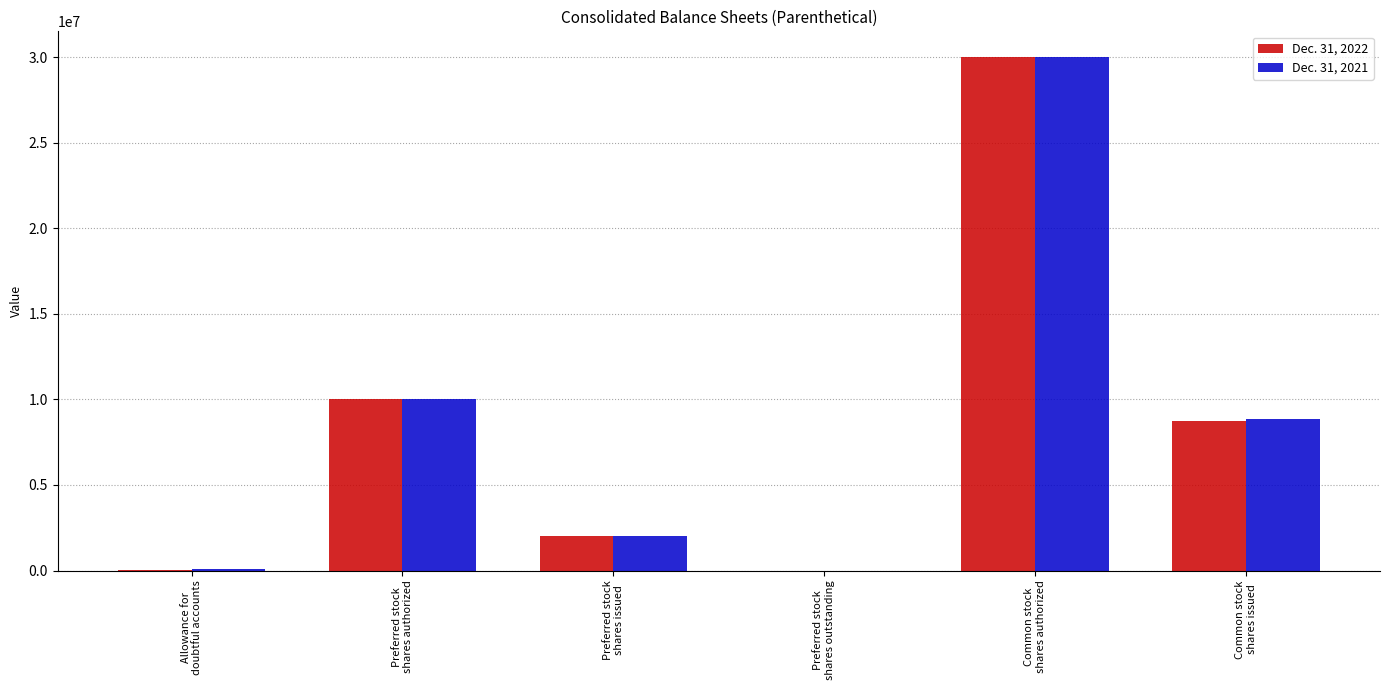

What are all the series names shown in the legend?

Dec. 31, 2022, Dec. 31, 2021